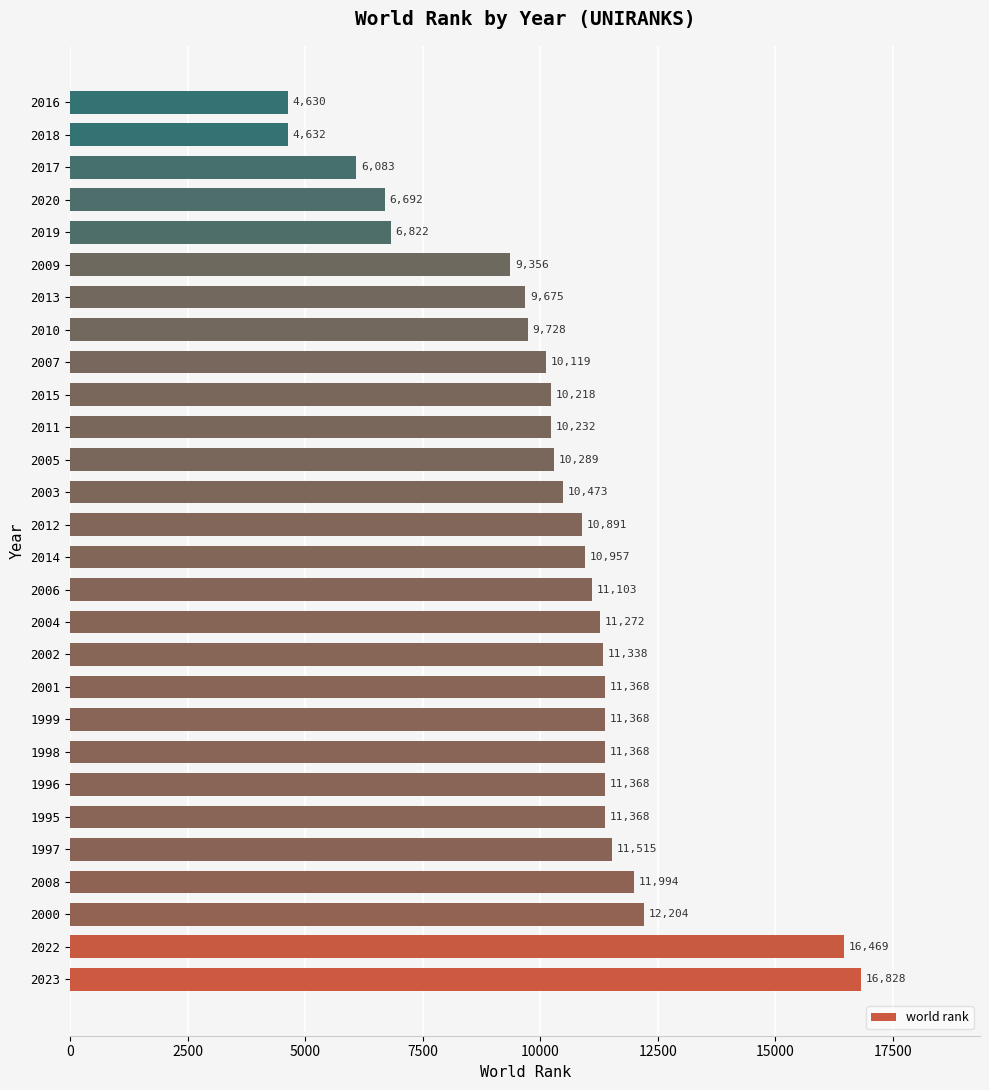

The chart shows a value of 11338 at 2002. True or false?

True